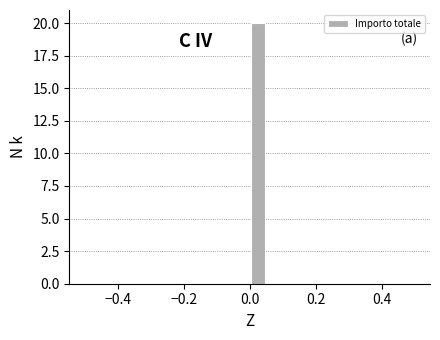

Around what value on the x-axis is the tallest bar? Give the approximate position of its centre, as read against the axis.

0.02